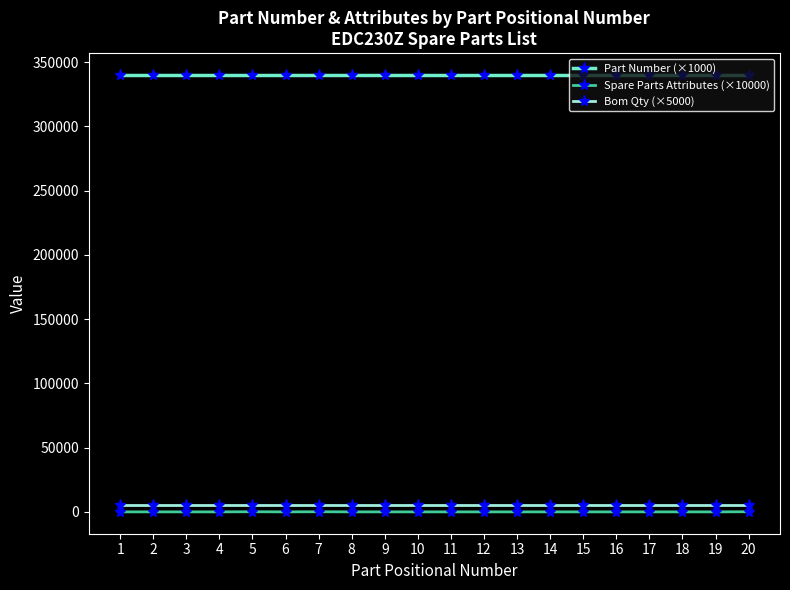

List the series in order of their peak value, lowest first.

Spare Parts Attributes (×10000), Bom Qty (×5000), Part Number (×1000)